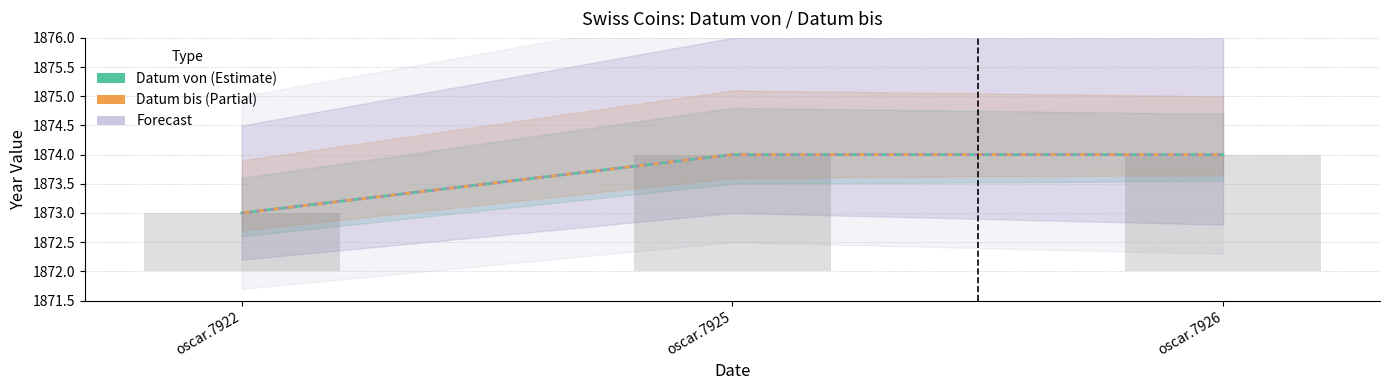

What is the value of the Datum von (Estimate) bar at the 2nd from the left?

1874